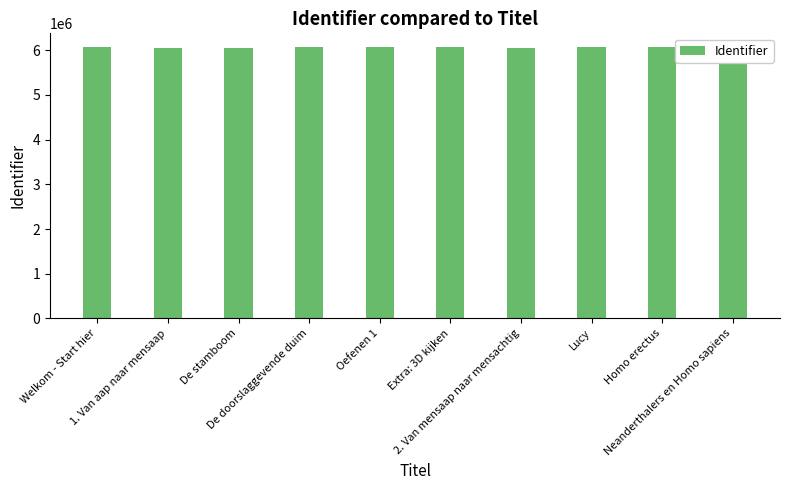

What is the sum of the values at De doorslaggevende duim and De stamboom?

12124626